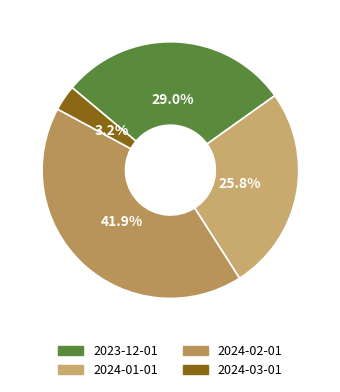

Rank the categories by value from highest to lowest.

2024-02-01, 2023-12-01, 2024-01-01, 2024-03-01